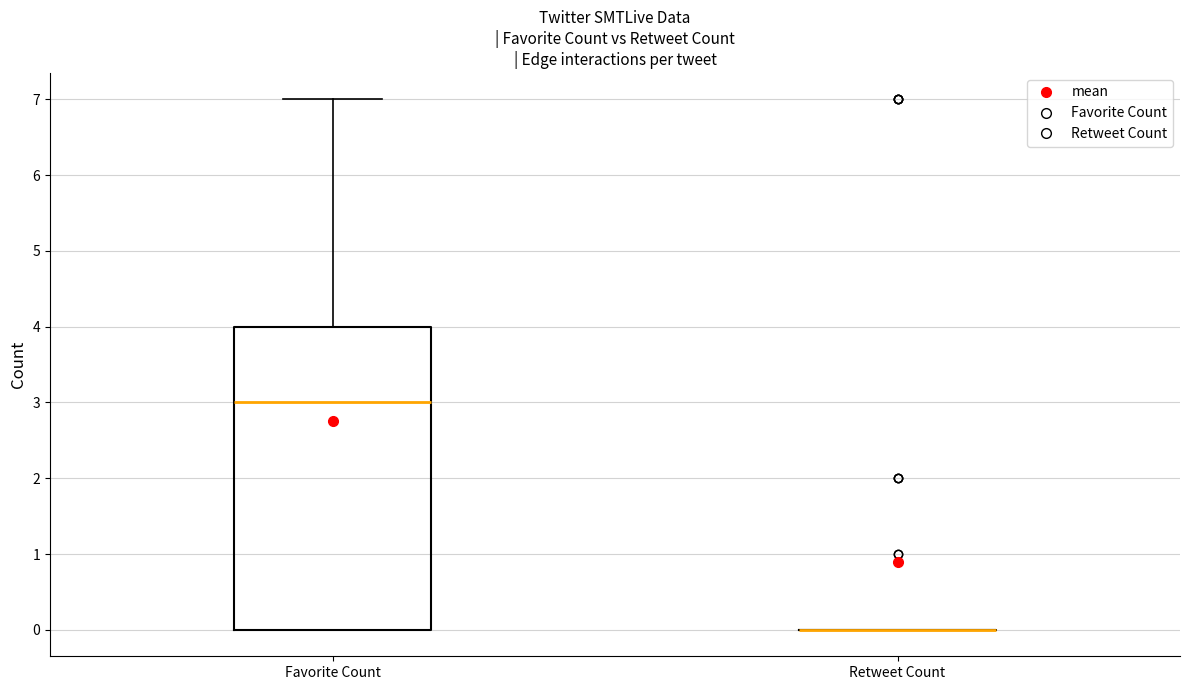

Which box is the tallest, from its lower edge to its upper edge?

Favorite Count